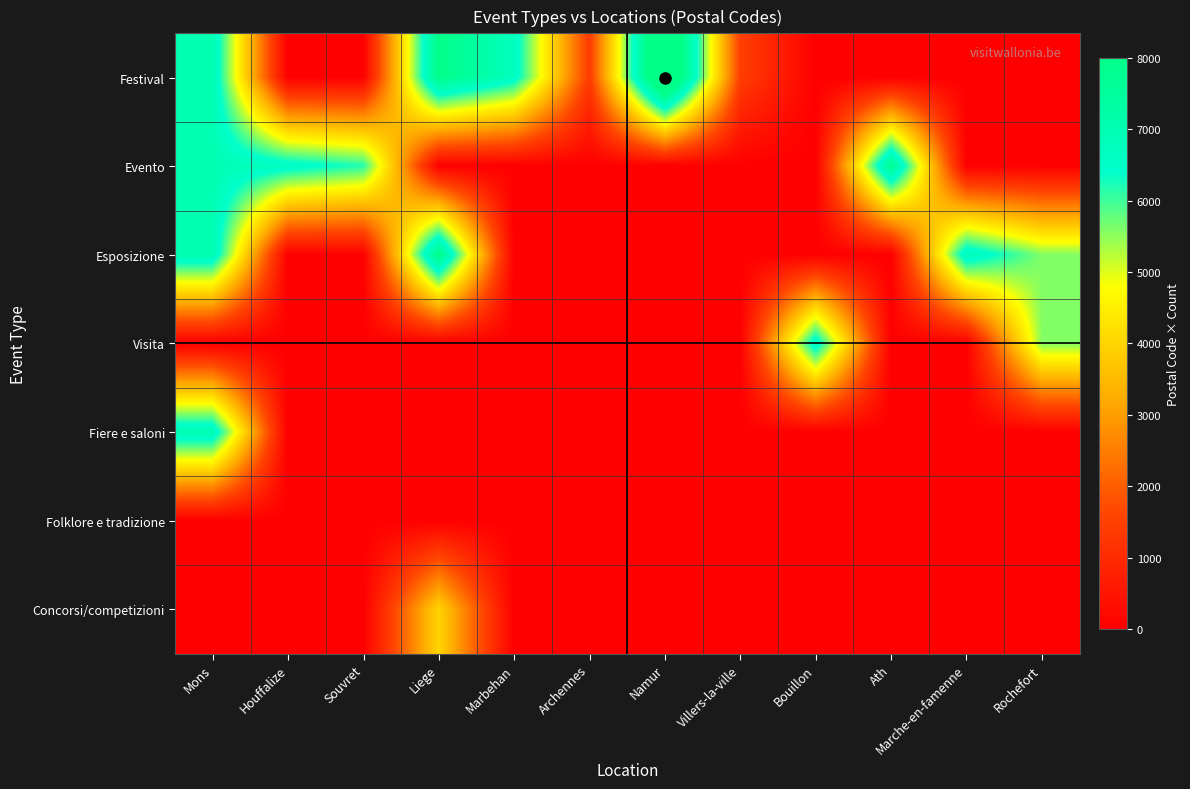

Reading left to right, what are all the values shown in this chart?

Festival: Mons=7000	Houffalize=0	Souvret=0	Liege=8000	Marbehan=6724	Archennes=1390	Namur=10000	Villers-la-ville=1495	Bouillon=0	Ath=0	Marche-en-famenne=0	Rochefort=0
Evento: Mons=7000	Houffalize=6666	Souvret=6182	Liege=0	Marbehan=0	Archennes=0	Namur=0	Villers-la-ville=0	Bouillon=0	Ath=7802	Marche-en-famenne=0	Rochefort=0
Esposizione: Mons=7000	Houffalize=0	Souvret=0	Liege=8000	Marbehan=0	Archennes=0	Namur=0	Villers-la-ville=0	Bouillon=0	Ath=0	Marche-en-famenne=6900	Rochefort=5580
Visita: Mons=0	Houffalize=0	Souvret=0	Liege=0	Marbehan=0	Archennes=0	Namur=0	Villers-la-ville=0	Bouillon=6830	Ath=0	Marche-en-famenne=0	Rochefort=5580
Fiere e saloni: Mons=7000	Houffalize=0	Souvret=0	Liege=0	Marbehan=0	Archennes=0	Namur=0	Villers-la-ville=0	Bouillon=0	Ath=0	Marche-en-famenne=0	Rochefort=0
Folklore e tradizione: Mons=0	Houffalize=0	Souvret=0	Liege=0	Marbehan=0	Archennes=0	Namur=0	Villers-la-ville=0	Bouillon=0	Ath=0	Marche-en-famenne=0	Rochefort=0
Concorsi/competizioni: Mons=0	Houffalize=0	Souvret=0	Liege=4000	Marbehan=0	Archennes=0	Namur=0	Villers-la-ville=0	Bouillon=0	Ath=0	Marche-en-famenne=0	Rochefort=0